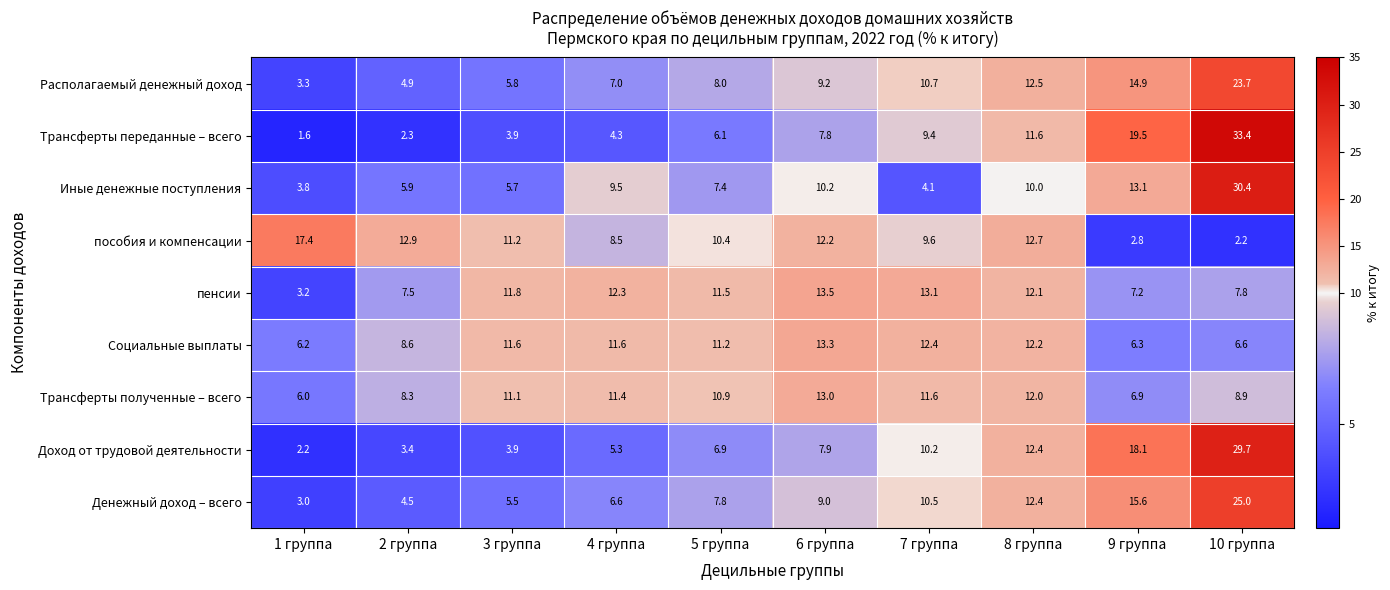

What is the smallest value displayed?

1.6